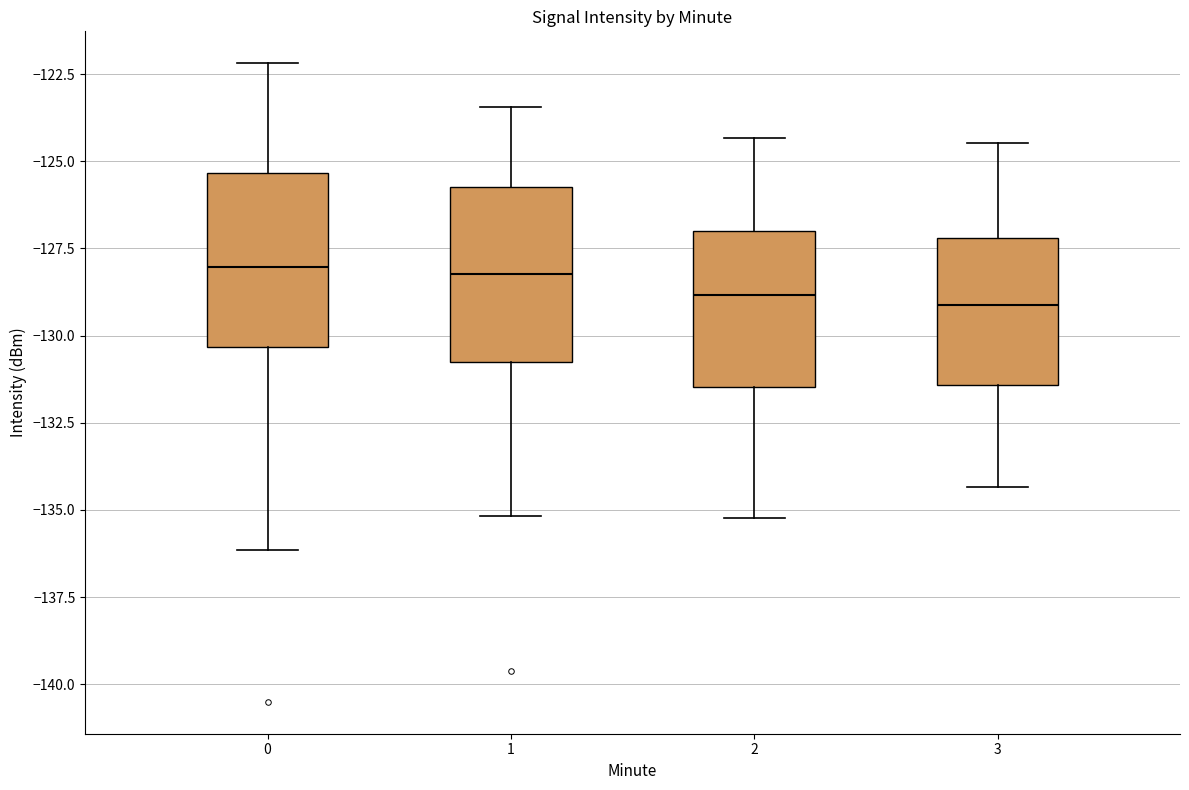

Reading left to right, read every box against the y-axis: the position of its median line, the range the box covers, and the ends of its whiskers. The values are not printed on the chart, so give them approximately, as read against the axis.

0: median -128.0, box -130.5 to -125.5, whiskers -136.0 to -122.0
1: median -128.0, box -131.0 to -125.5, whiskers -135.0 to -123.5
2: median -129.0, box -131.5 to -127.0, whiskers -135.0 to -124.5
3: median -129.0, box -131.5 to -127.0, whiskers -134.5 to -124.5